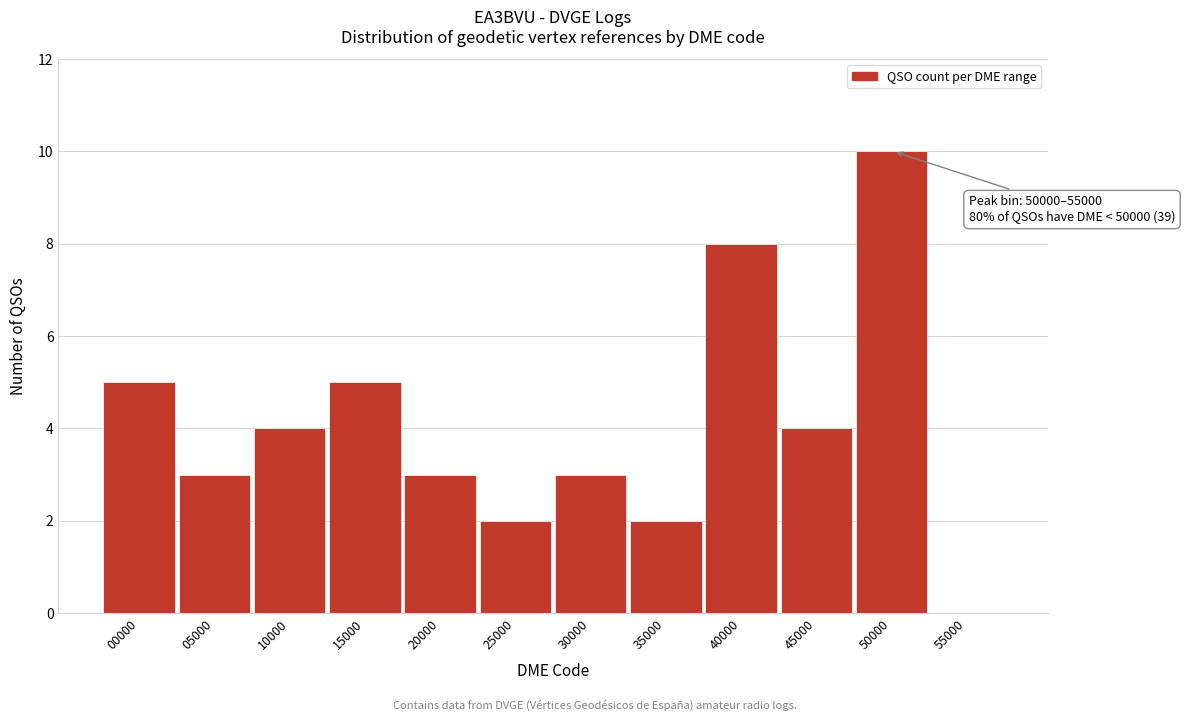

Reading left to right, list all the values displayed in this chart.

00000=5	05000=3	10000=4	15000=5	20000=3	25000=2	30000=3	35000=2	40000=8	45000=4	50000=10	55000=0